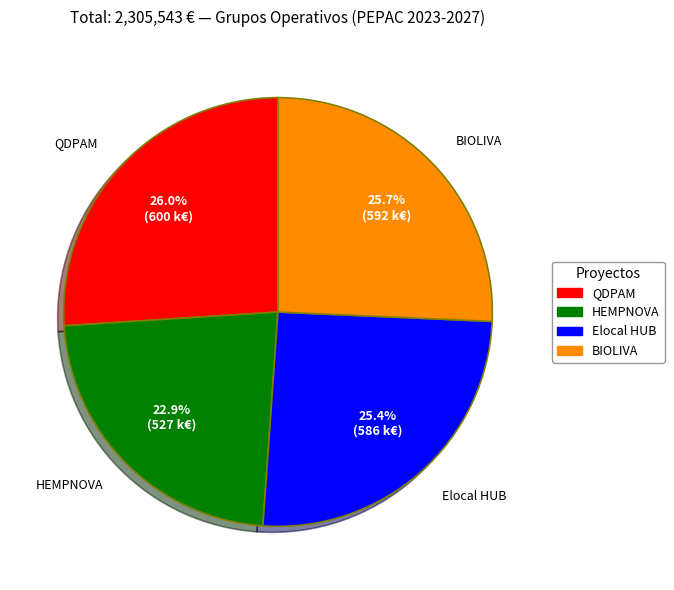

To the nearest percent, what percentage of the pie is QDPAM?

26%